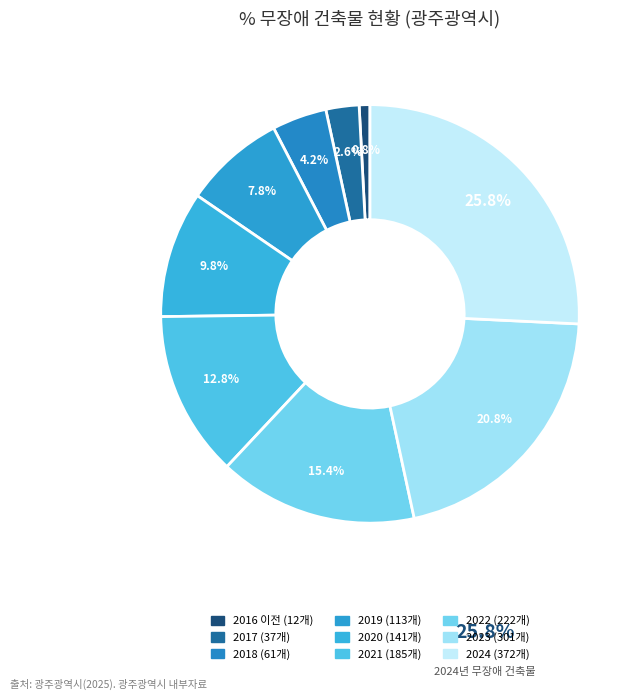

To the nearest percent, what portion does 2019 represent?

8%